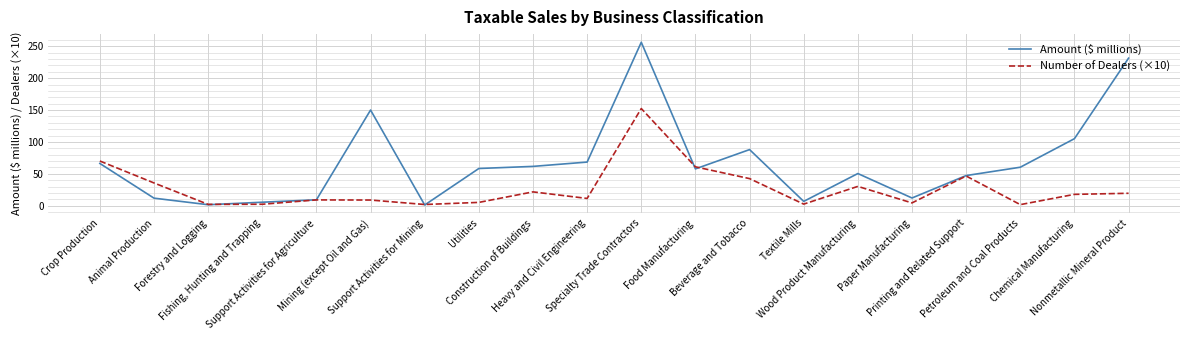

Which series has the largest range (max minus min)?

Amount ($ millions)